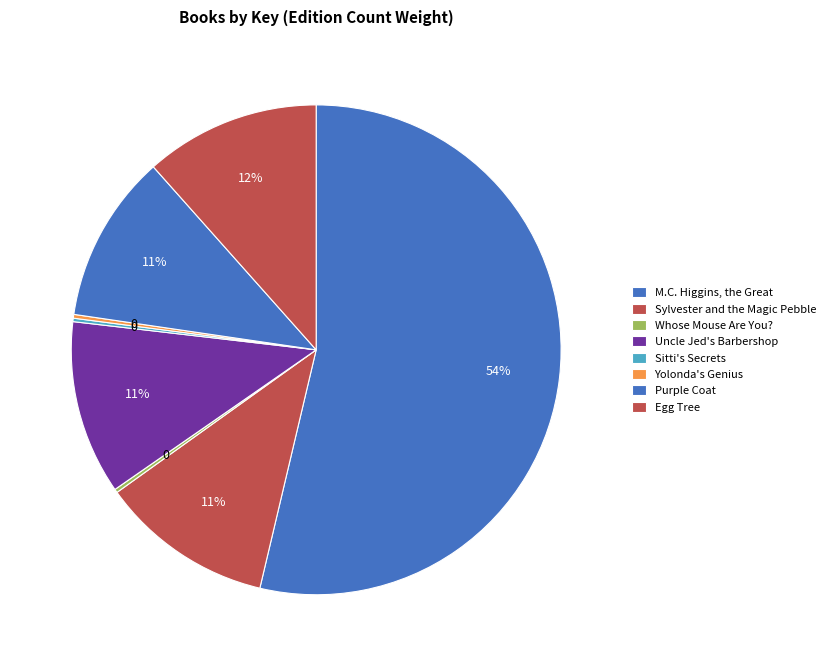

How many segments does this pie chart have?

8